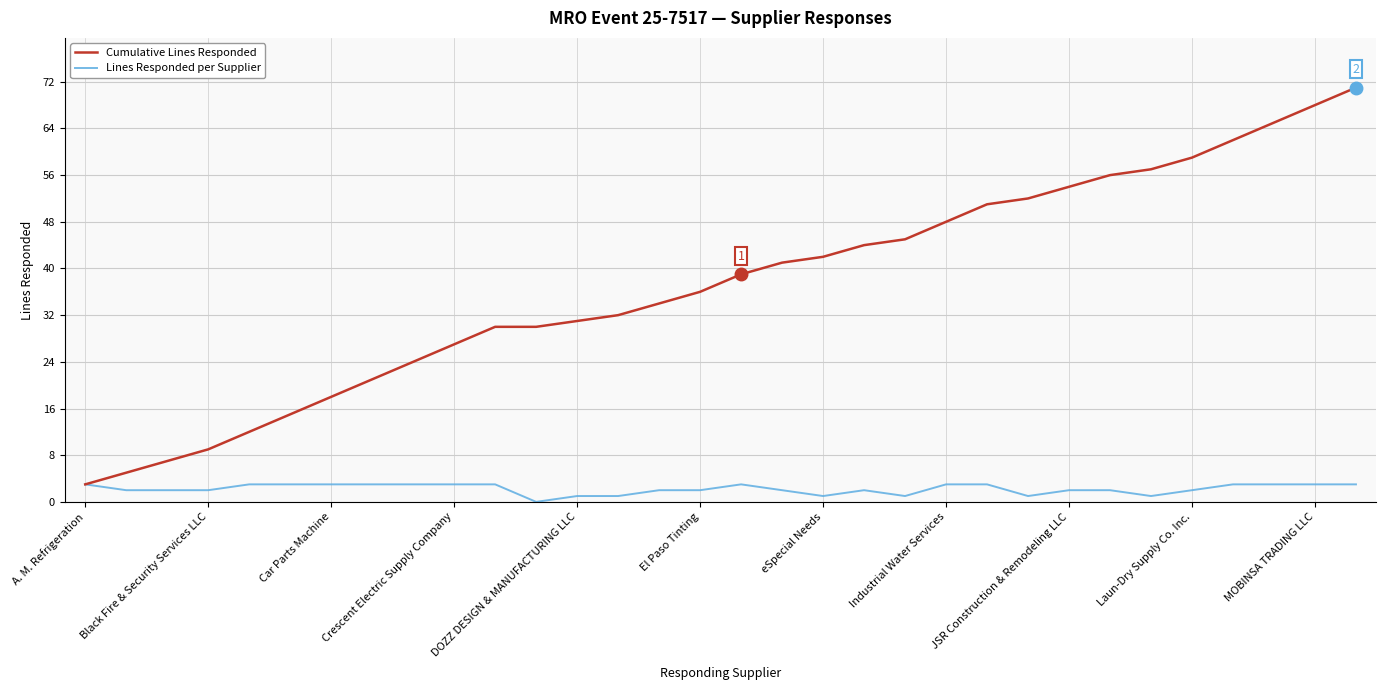

At how many categories does at least one series exceed 8?

29